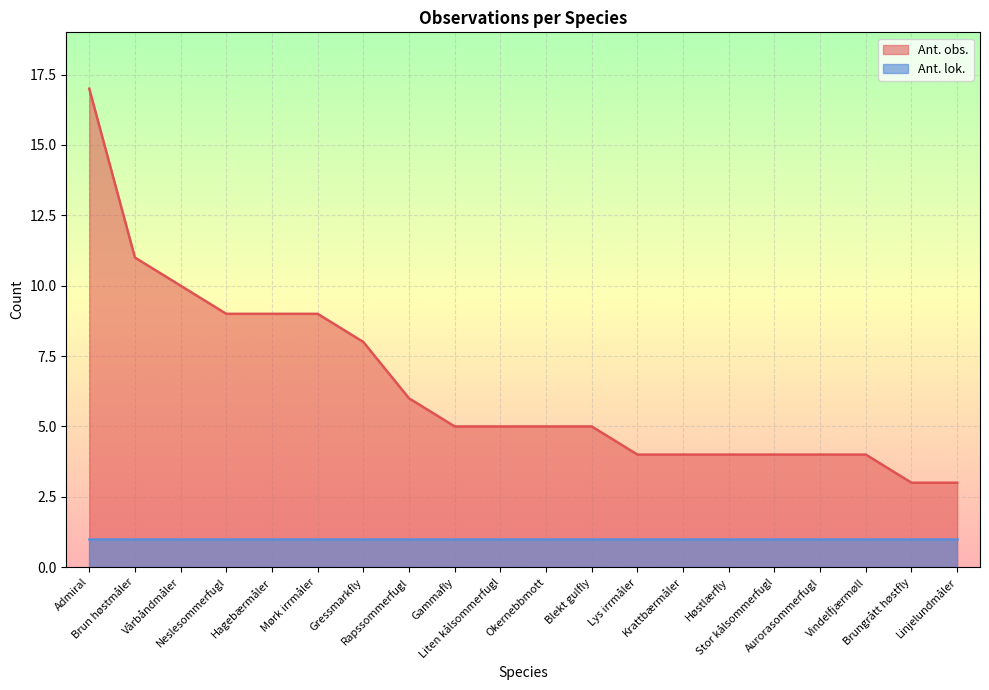

Reading right to left, transcribe all the data shown in this chart.

Linjelundmåler=3	Brungrått høstfly=3	Vindelfjærmøll=4	Aurorasommerfugl=4	Stor kålsommerfugl=4	Høstlærfly=4	Krattbærmåler=4	Lys irrmåler=4	Blekt gulfly=5	Okernebbmott=5	Liten kålsommerfugl=5	Gammafly=5	Rapssommerfugl=6	Gressmarkfly=8	Mørk irrmåler=9	Hagebærmåler=9	Neslesommerfugl=9	Vårbåndmåler=10	Brun høstmåler=11	Admiral=17